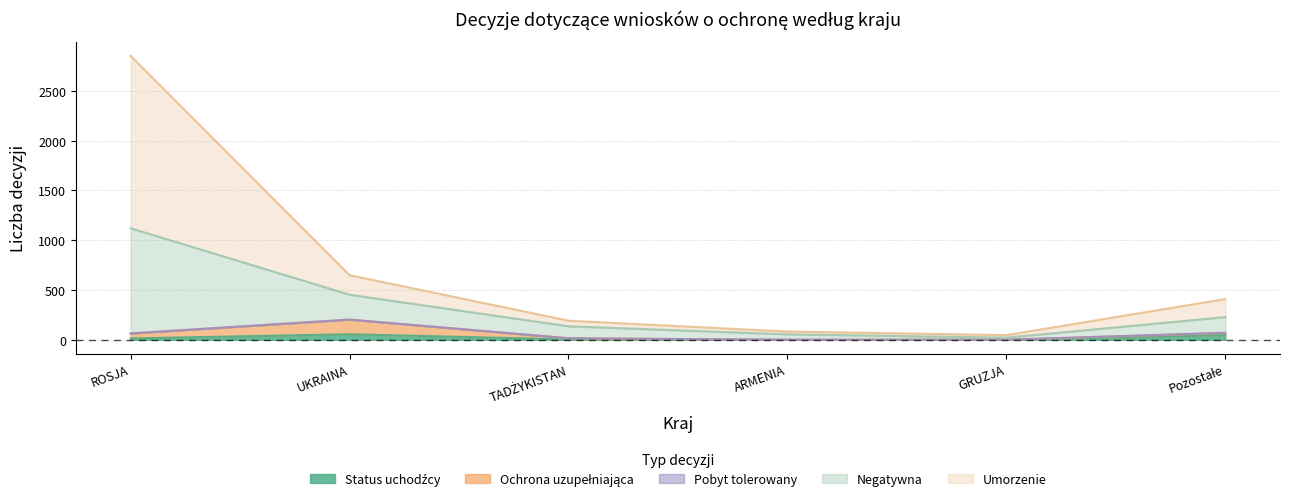

Which has a higher value, TADŻYKISTAN or UKRAINA?

UKRAINA